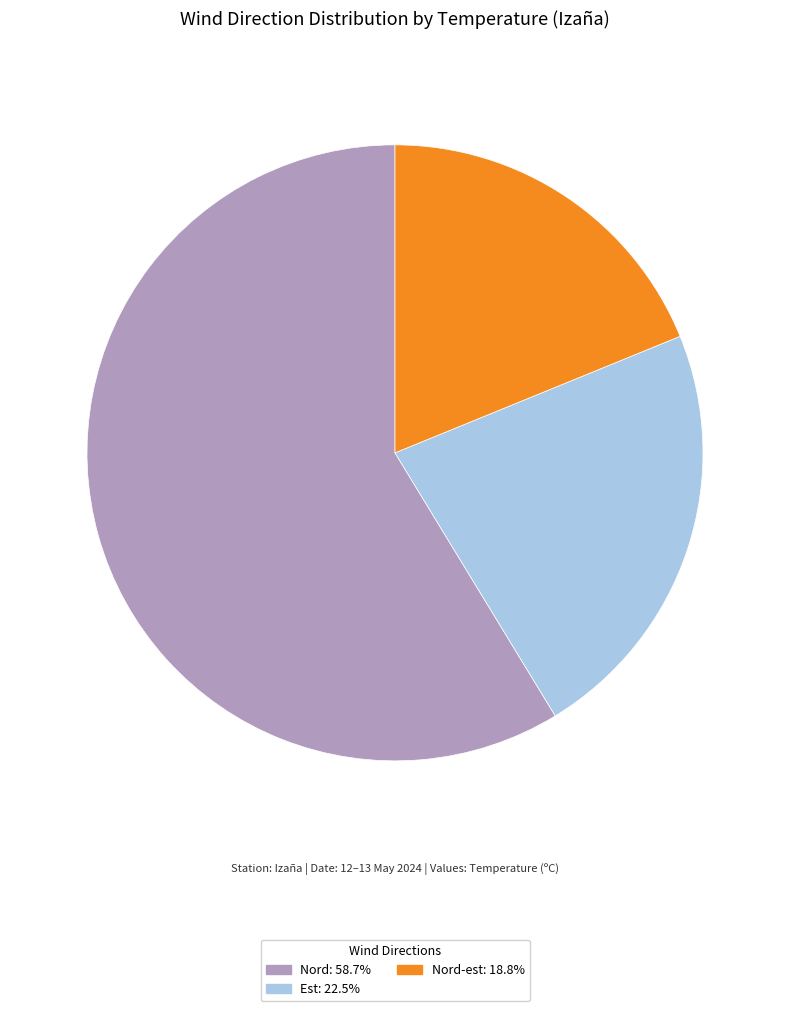

Does any single category account for the majority?

Yes